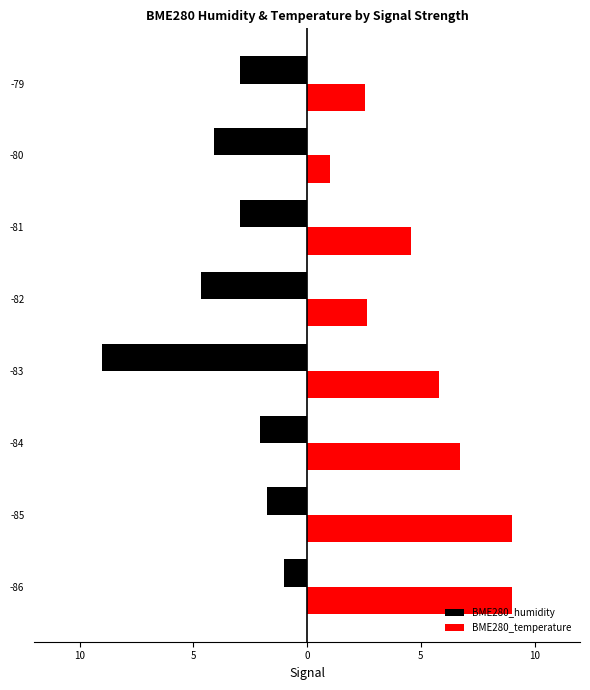

Rank the series by their average value, from lowest to highest.

BME280_humidity, BME280_temperature